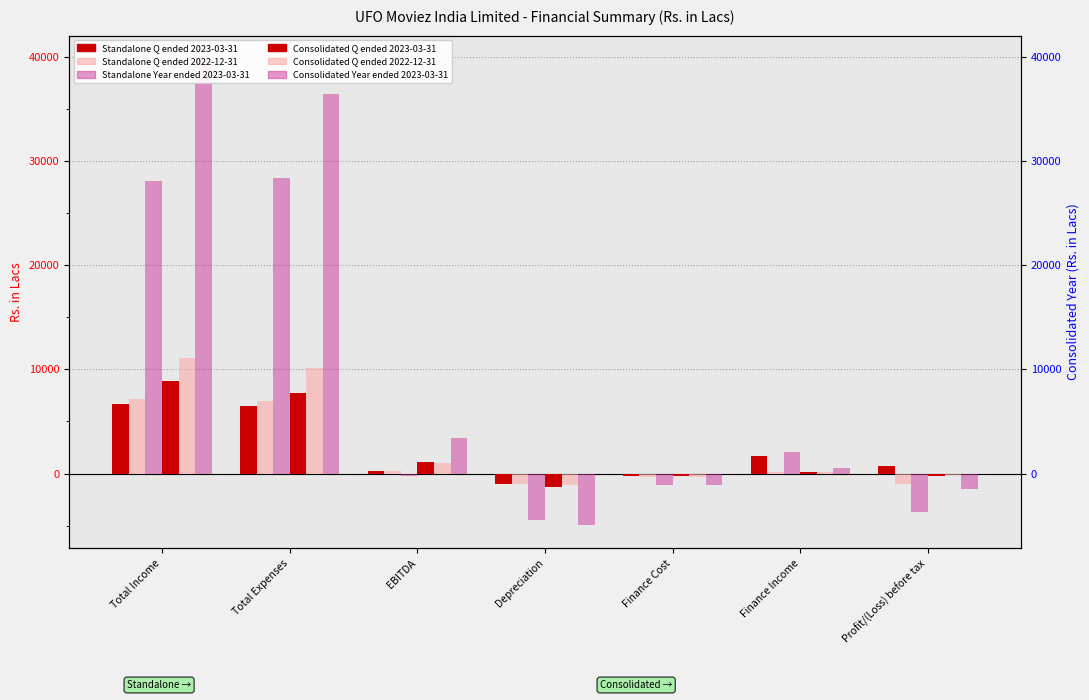

How many values in the Standalone Year ended 2023-03-31 series exceed -276?

3